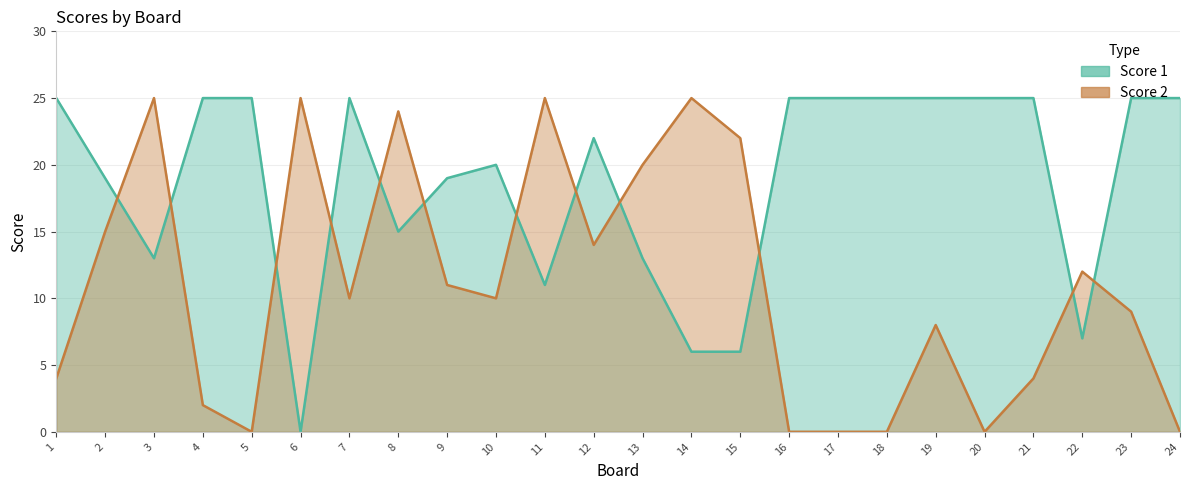

In Score 1, how many points are higher than both neighbors (excluding endpoints)?

3